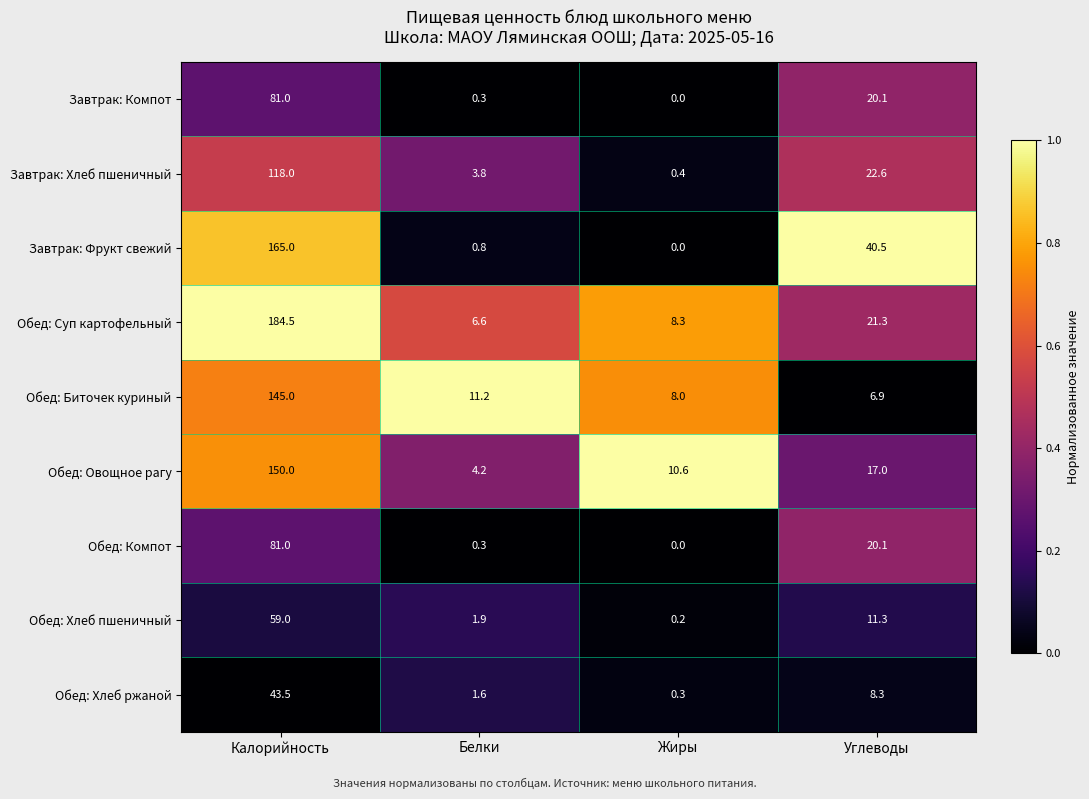

Between Калорийность and Углеводы, which series saw the biggest shift?

Обед: Суп картофельный